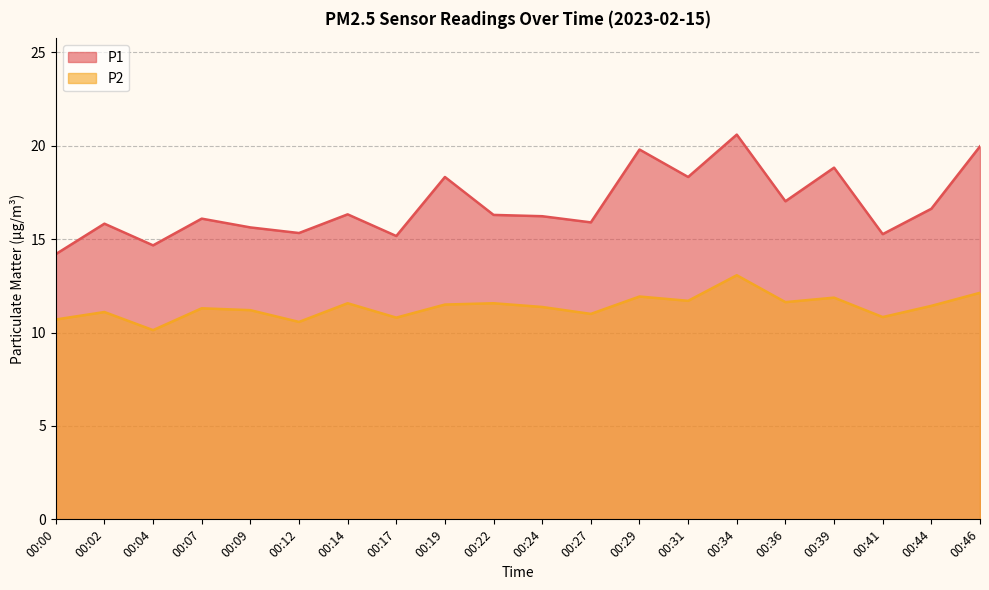

How many data points in P2 are less than 11?

5